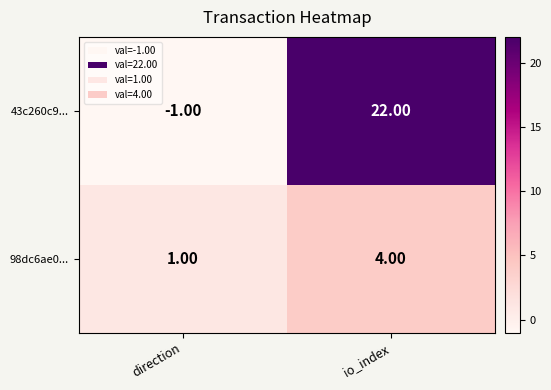

List the series in order of their overall mean, highest first.

43c260c9..., 98dc6ae0...